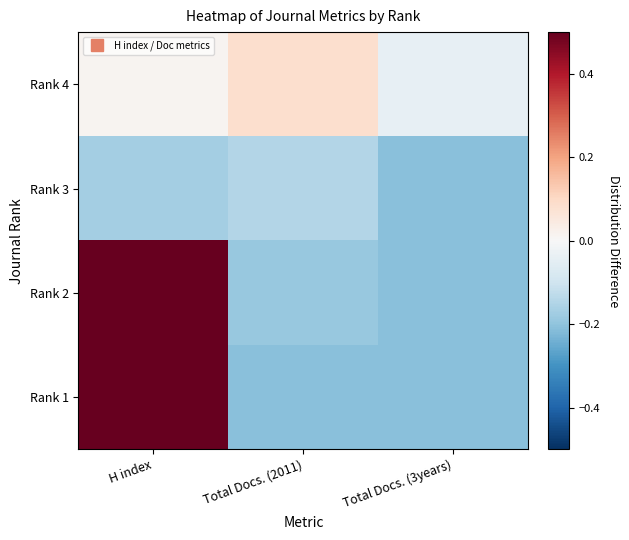

Reading left to right, extract all data points from this chart.

Rank 1: H index=0.8	Total Docs. (2011)=-0.2	Total Docs. (3years)=-0.2
Rank 2: H index=0.5	Total Docs. (2011)=-0.2	Total Docs. (3years)=-0.2
Rank 3: H index=-0.2	Total Docs. (2011)=-0.1	Total Docs. (3years)=-0.2
Rank 4: H index=0.0	Total Docs. (2011)=0.1	Total Docs. (3years)=-0.0